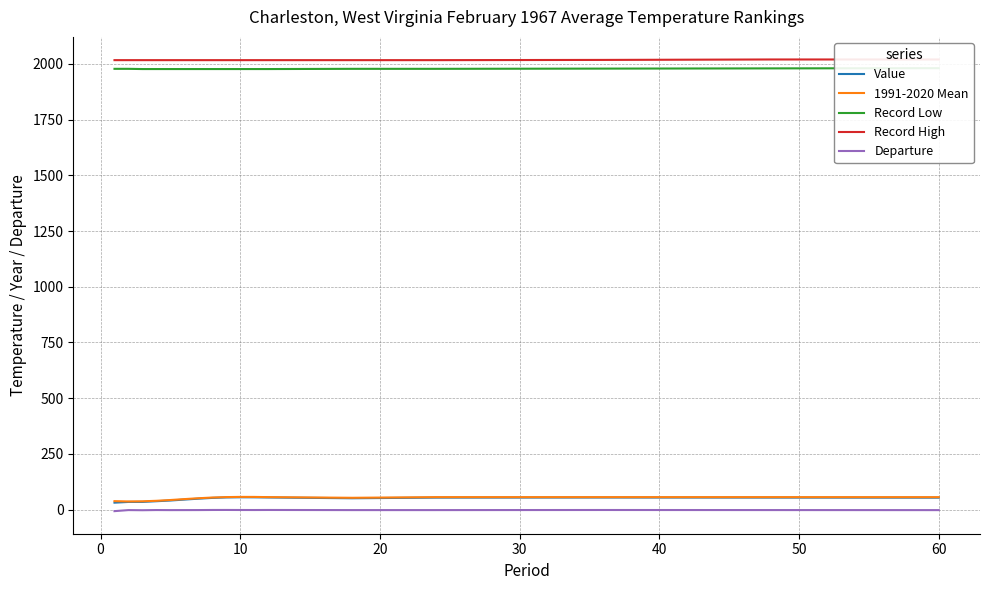

In 1991-2020 Mean, how many points are higher than both neighbors (excluding endpoints)?

1